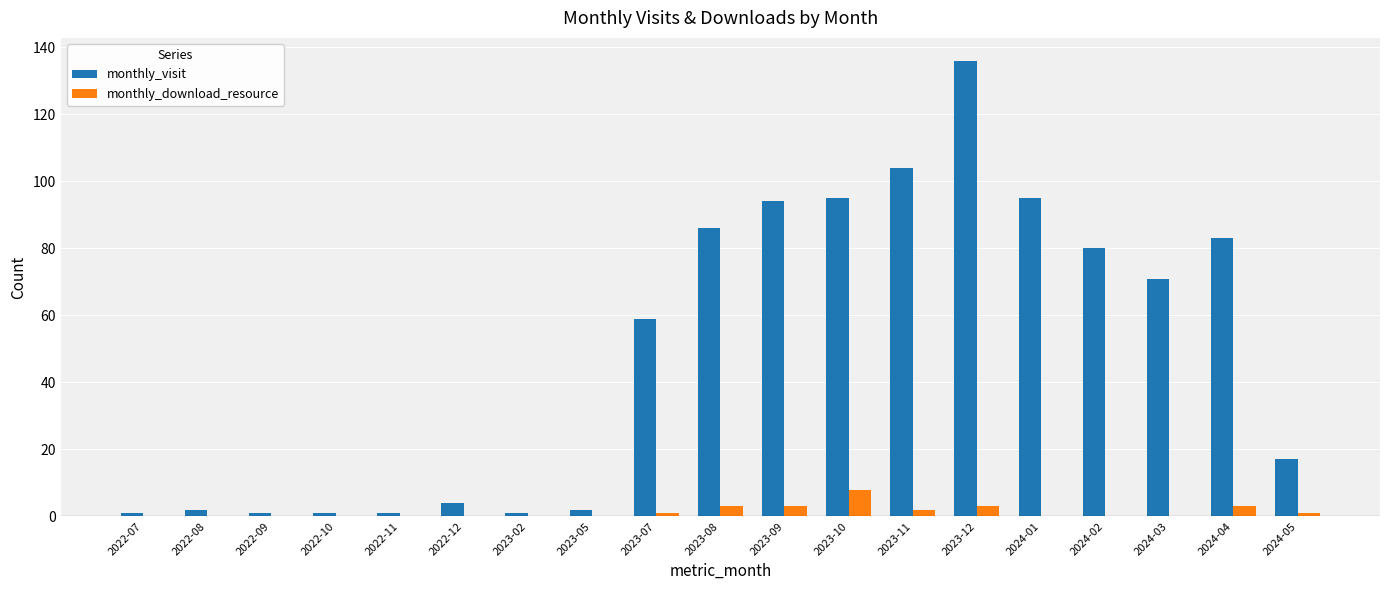

Reading right to left, transcribe all the data shown in this chart.

monthly_visit: 17	83	71	80	95	136	104	95	94	86	59	2	1	4	1	1	1	2	1
monthly_download_resource: 1	3	0	0	0	3	2	8	3	3	1	0	0	0	0	0	0	0	0